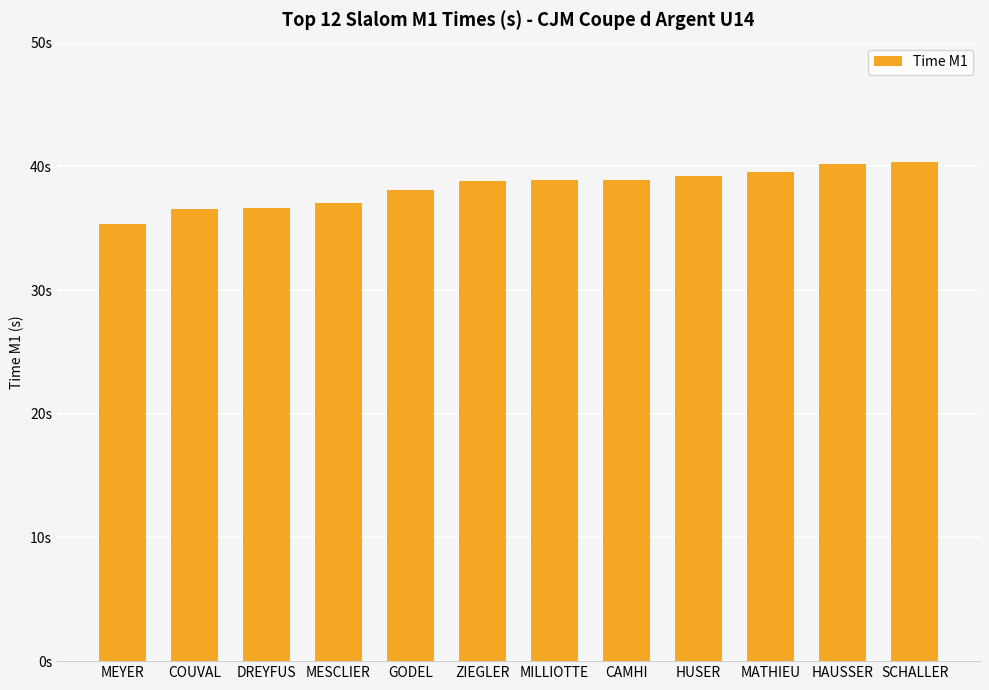

What is the smallest value displayed?

35.3